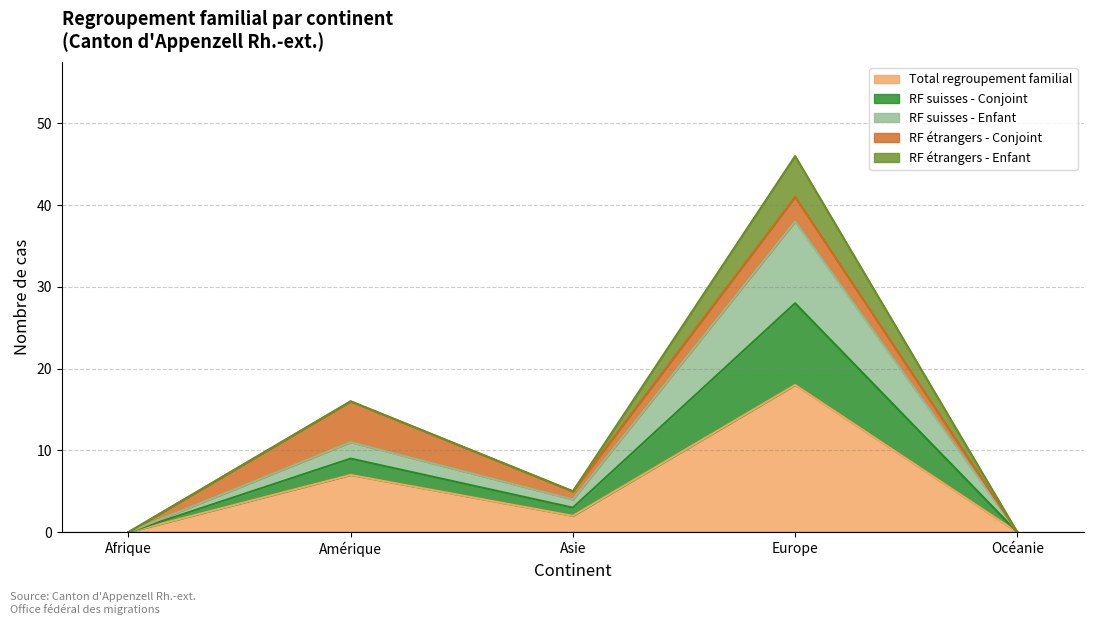

How many values in RF suisses - Enfant are above zero?

3